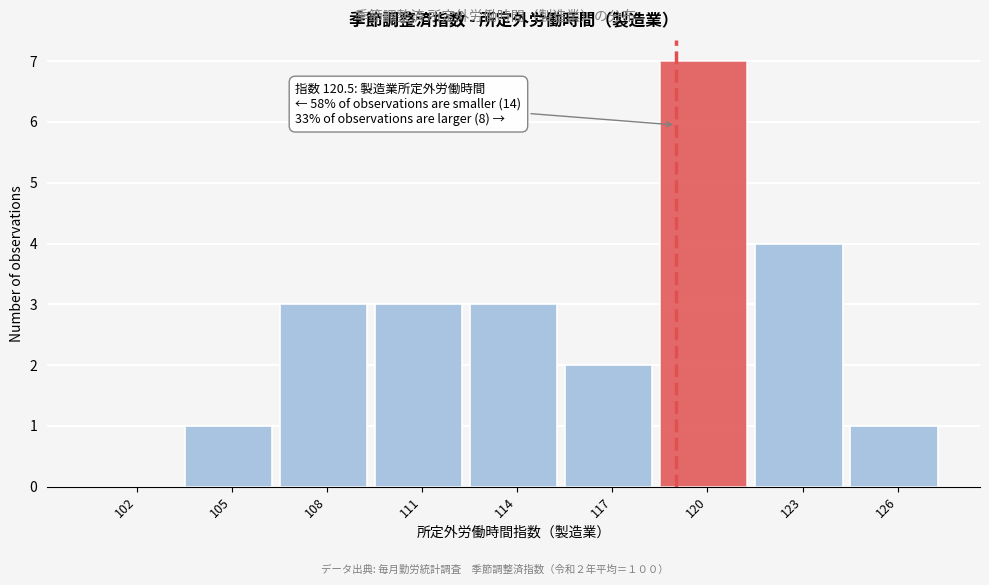

Reading right to left, extract all data points from this chart.

126=1	123=4	120=7	117=2	114=3	111=3	108=3	105=1	102=0